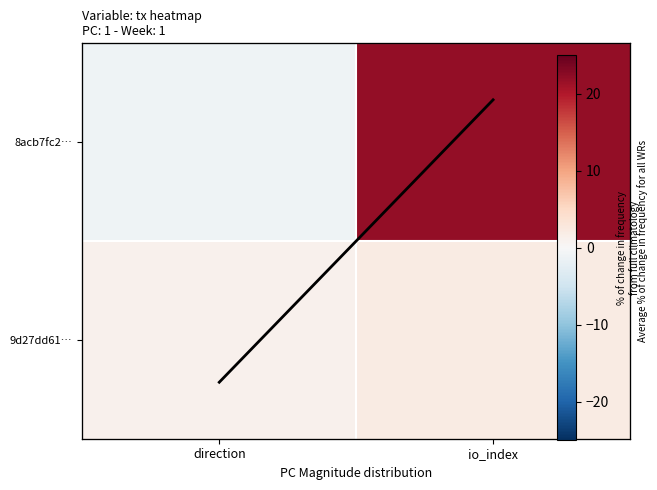

What is the highest value of the 8acb7fc2… series?

22.0